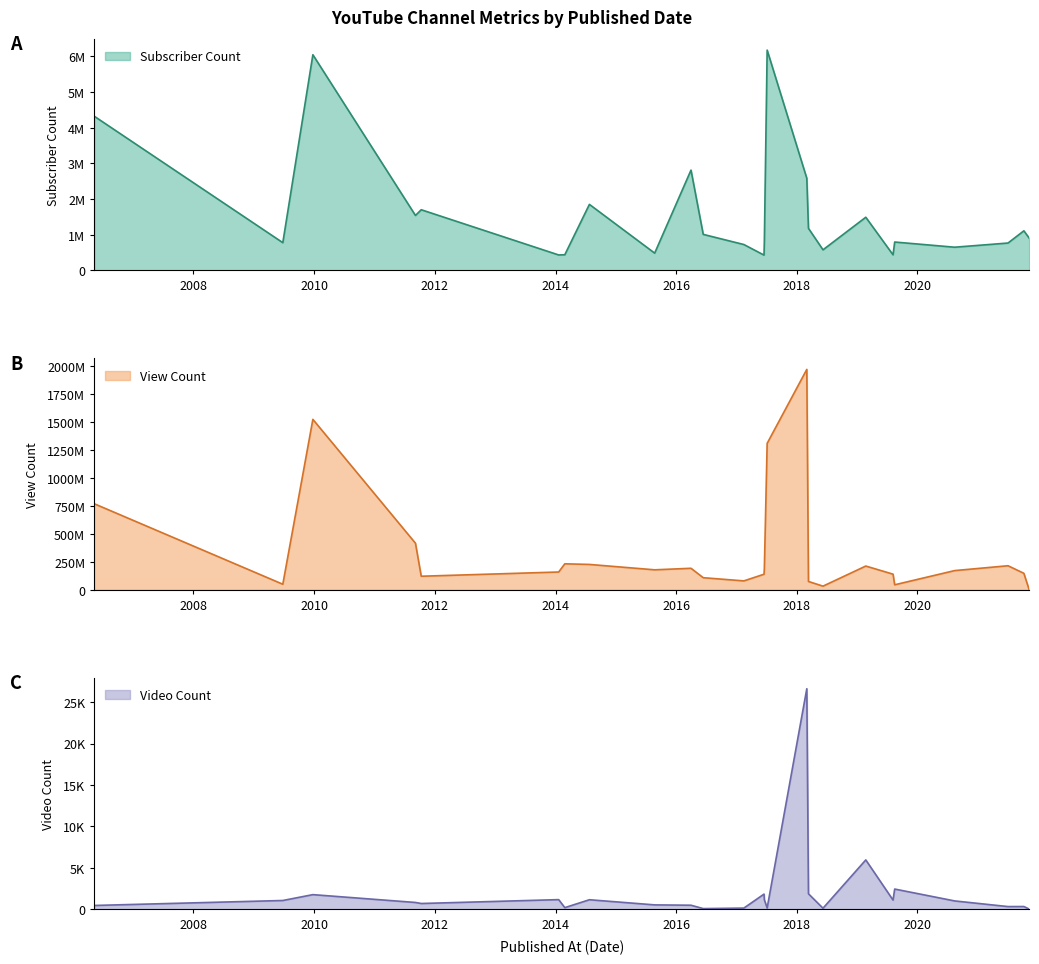

The value of Video Count at 2018-03-02 is 26629. True or false?

True